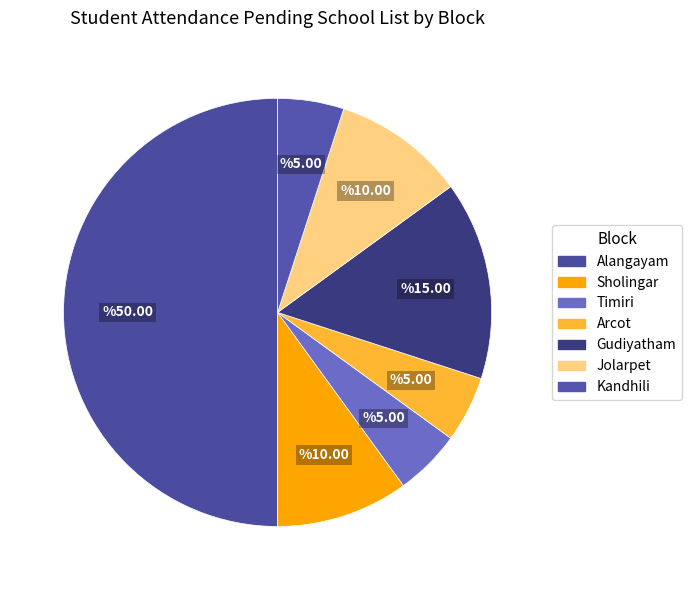

How many slices are in this pie chart?

7